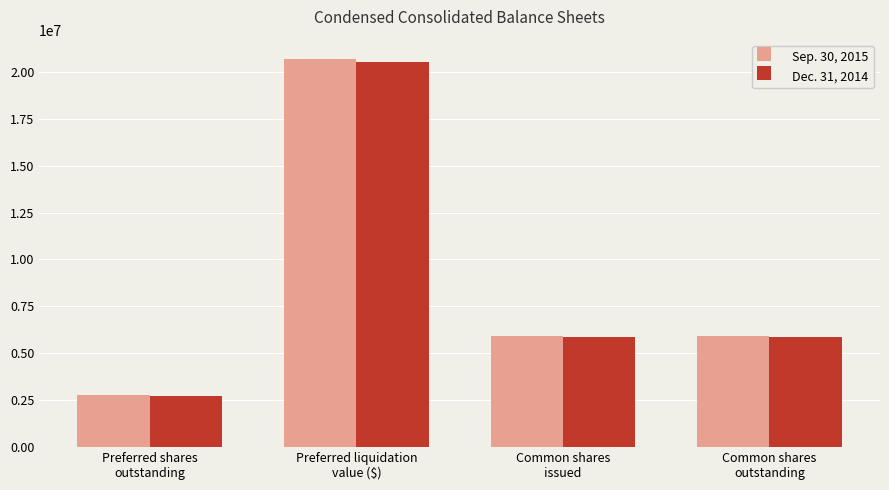

Reading right to left, extract all data points from this chart.

Sep. 30, 2015: 5941790	5941790	20674000	2756549
Dec. 31, 2014: 5870193	5870193	20542000	2738966